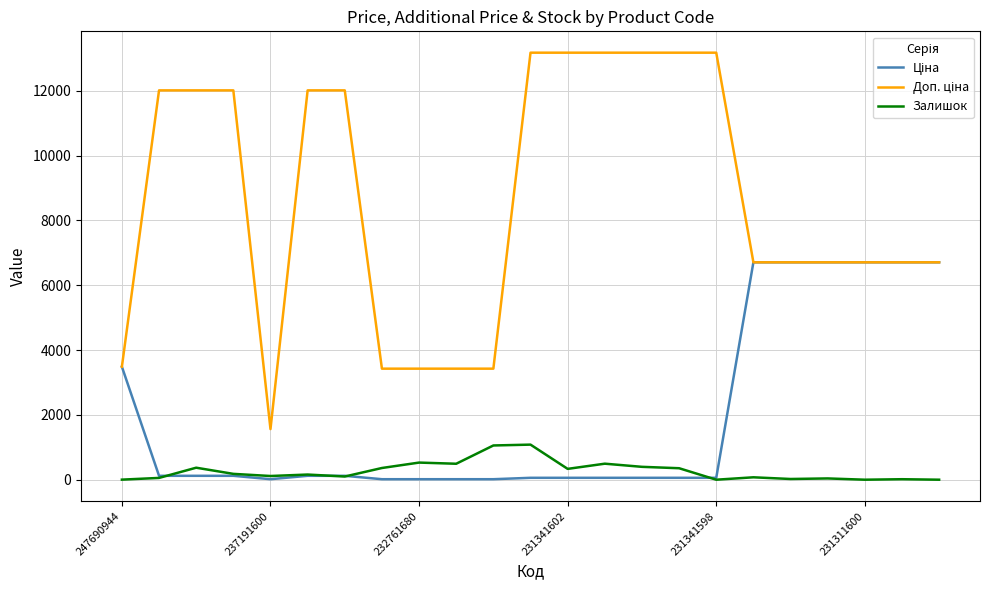

What is the maximum value shown in the chart?

13171.5